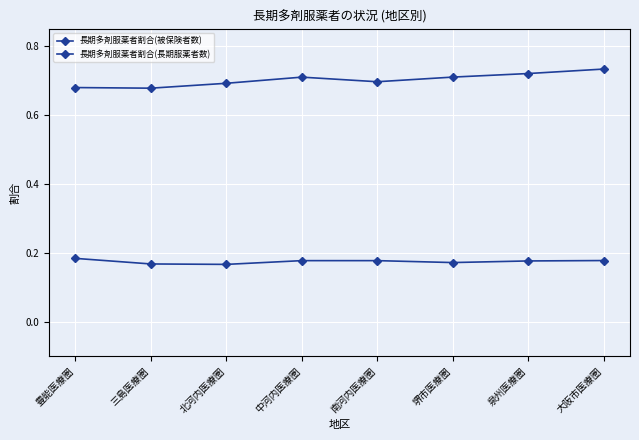

Where is 長期多剤服薬者割合(被保険者数) nearest to the value 0?

北河内医療圏